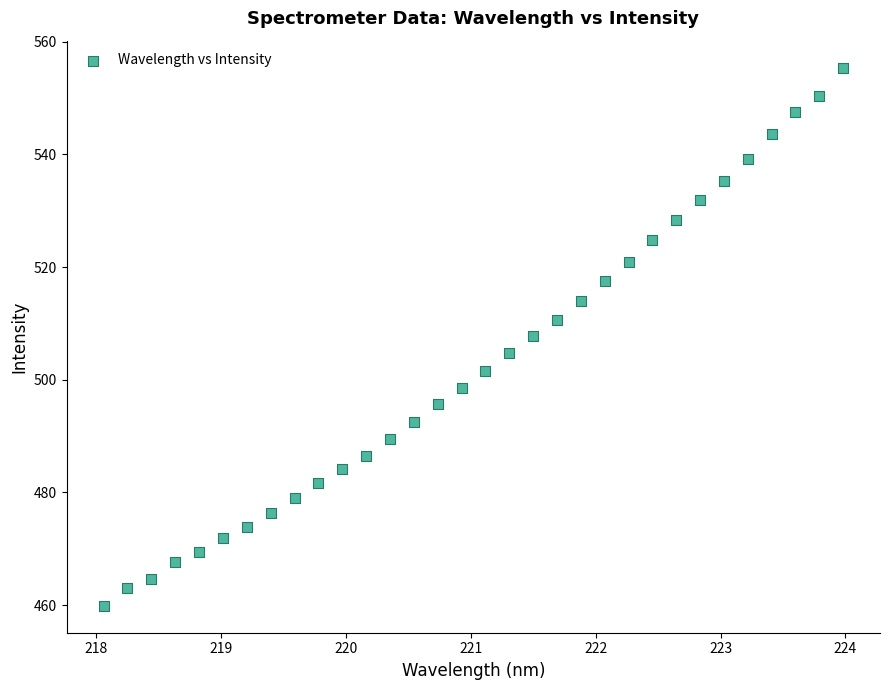

What is the range of Y values (max minus min)?

95.6